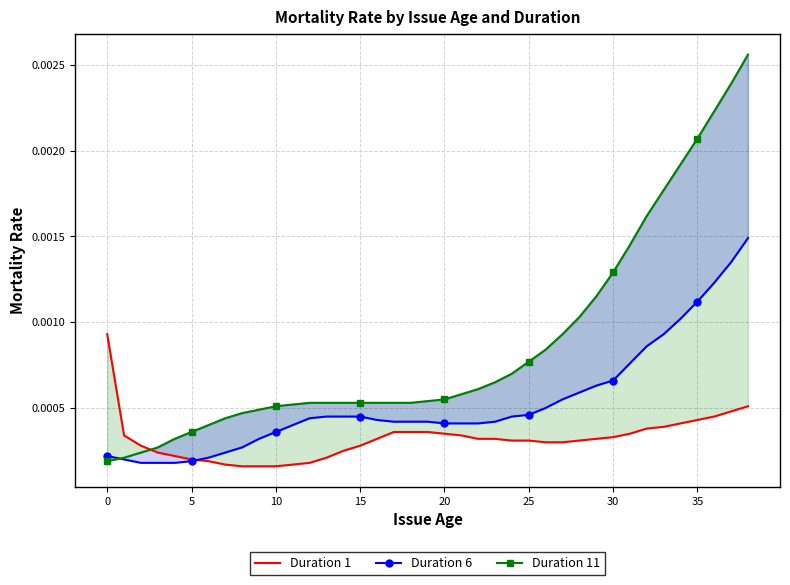

Is it true that Duration 1 equals 0.0 at 20?

False